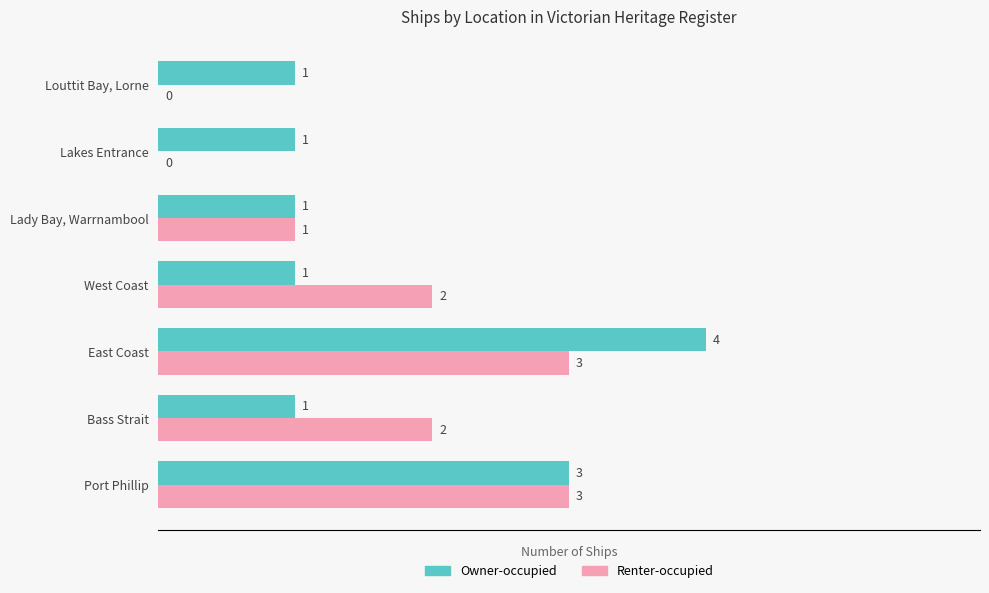

What are all the series names shown in the legend?

Owner-occupied, Renter-occupied